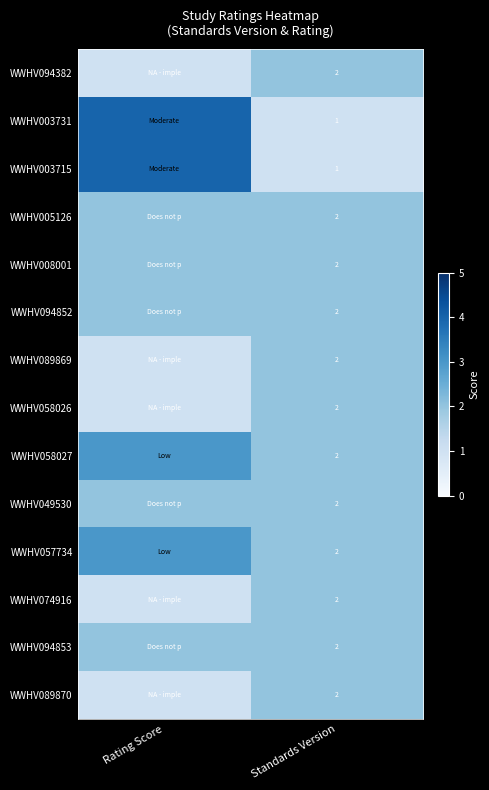

The WWHV058027 series shows 2 at Standards Version. True or false?

True